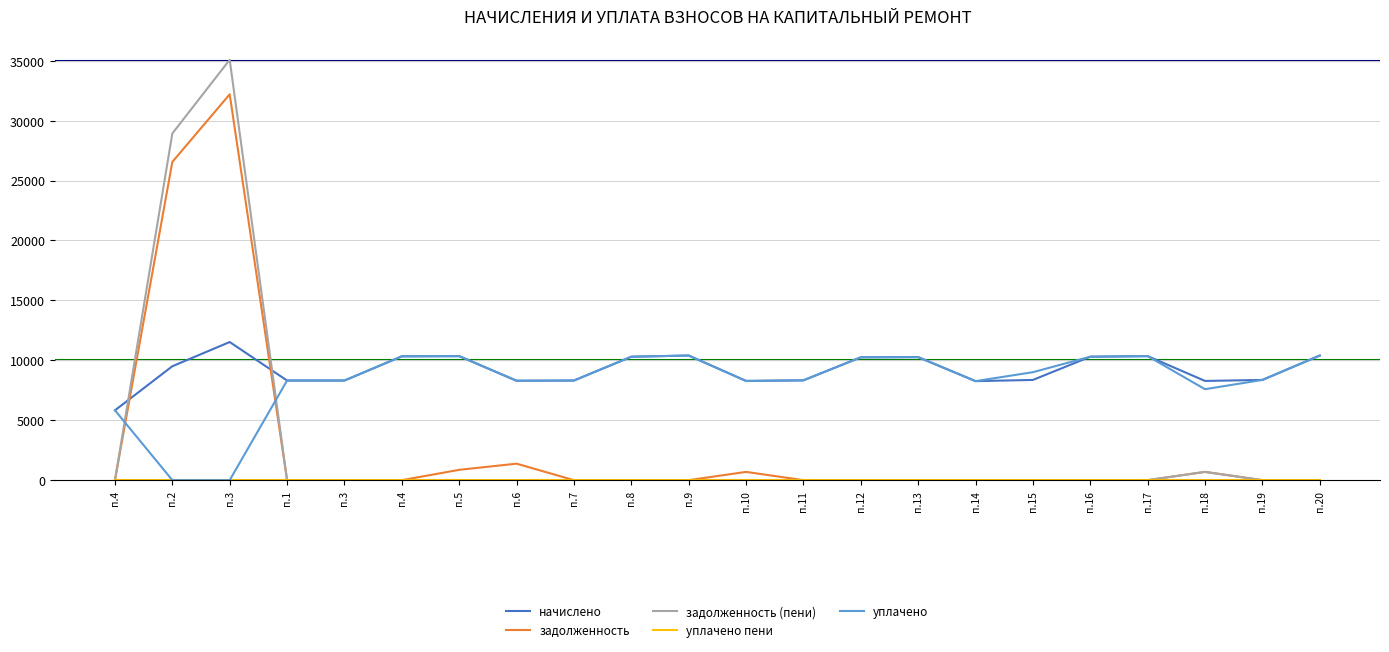

Which series ends up on top after the final intersection of задолженность and начислено?

начислено